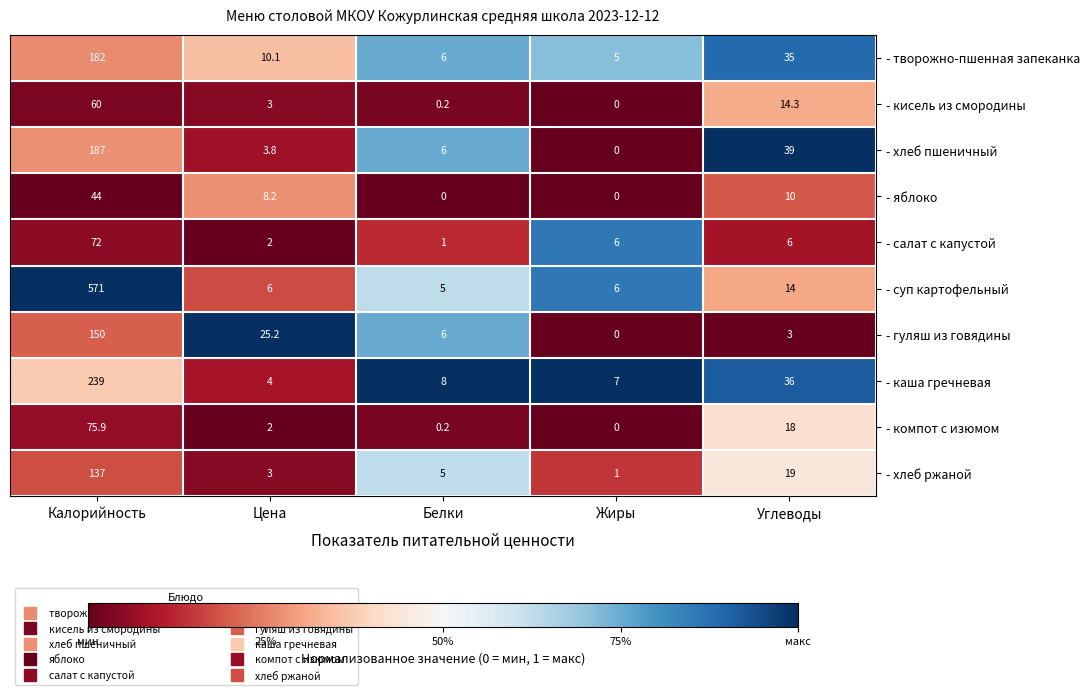

At how many categories does at least one series exceed 0?

5